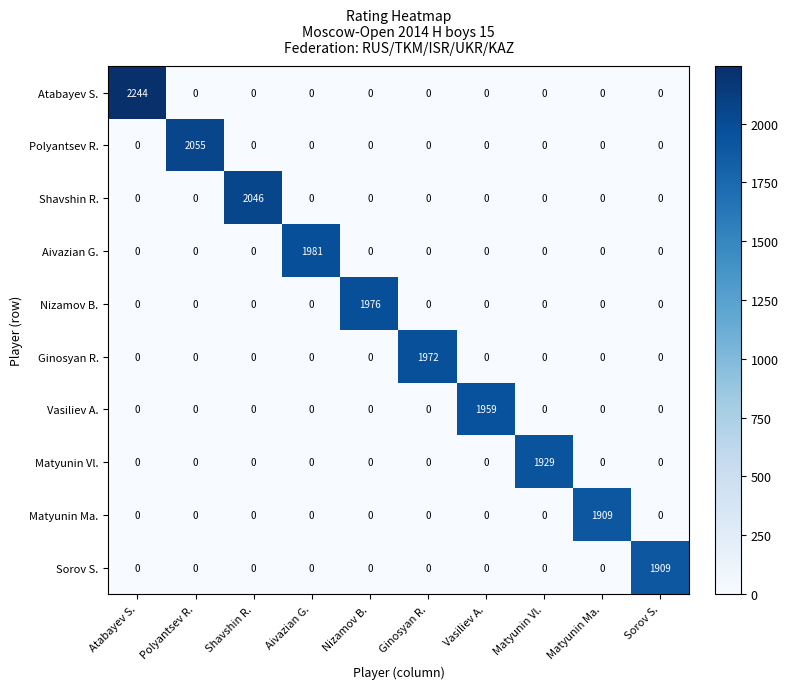

What is the sum of the Matyunin Vl. values at Matyunin Vl. and Ginosyan R.?

1929